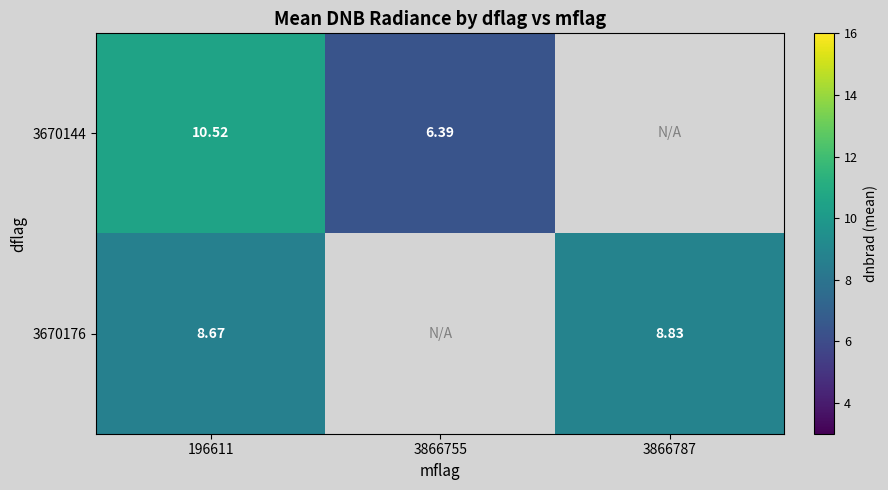

At which category is the sum across all series the highest?

196611